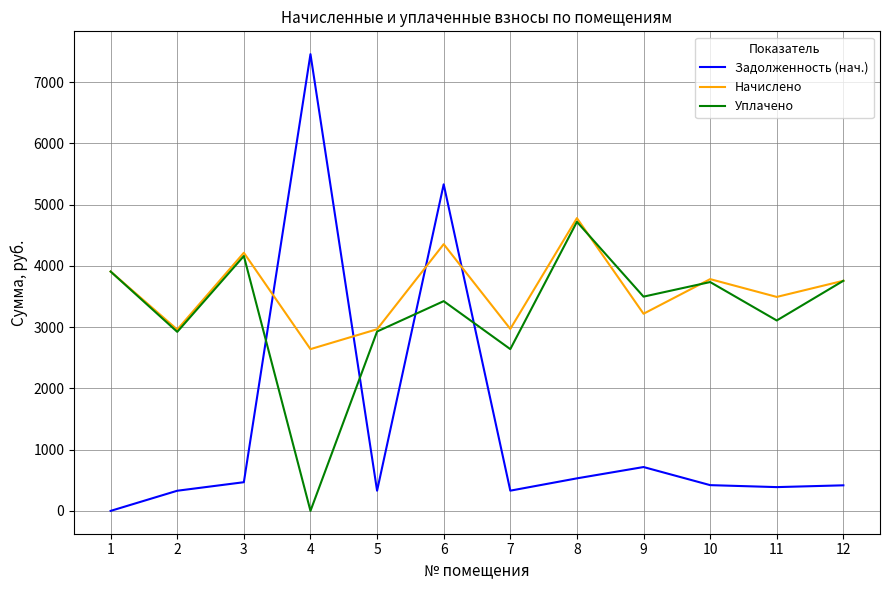

Where does the Задолженность (нач.) series first go above 420?

3